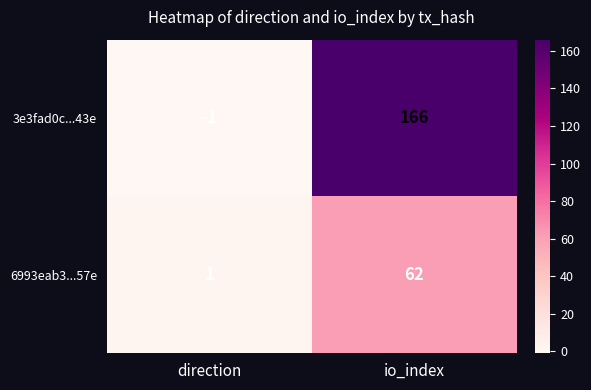

Reading left to right, transcribe all the data shown in this chart.

3e3fad0c...43e: -1	166
6993eab3...57e: 1	62